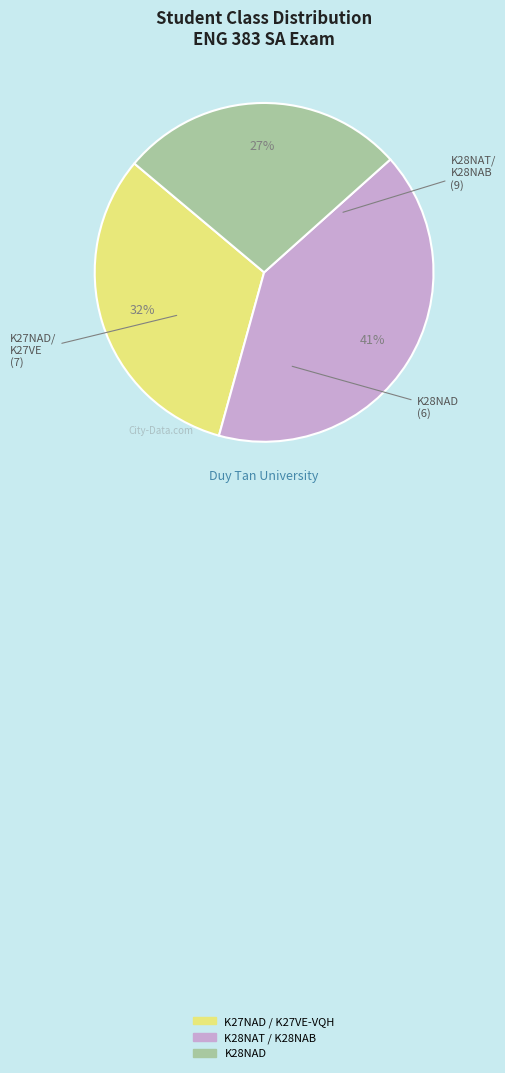

Is there any slice that represents more than half of the pie?

No